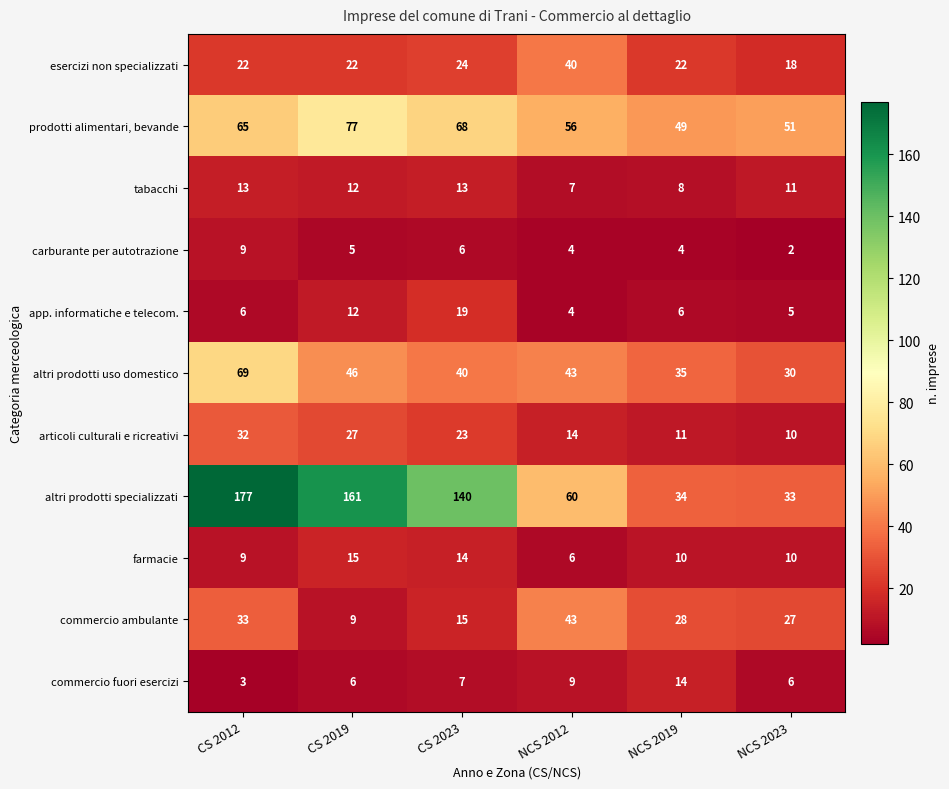

What is the sum of all commercio fuori esercizi values?

45